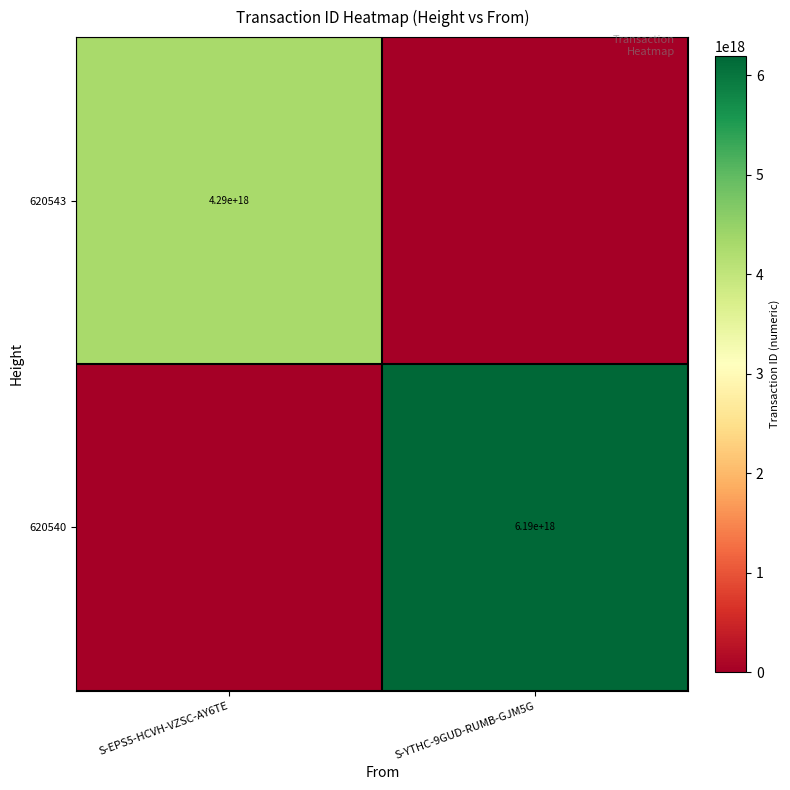

True or false: 620540 has a value of 6190000000000000000 at S-YTHC-9GUD-RUMB-GJM5G.

True